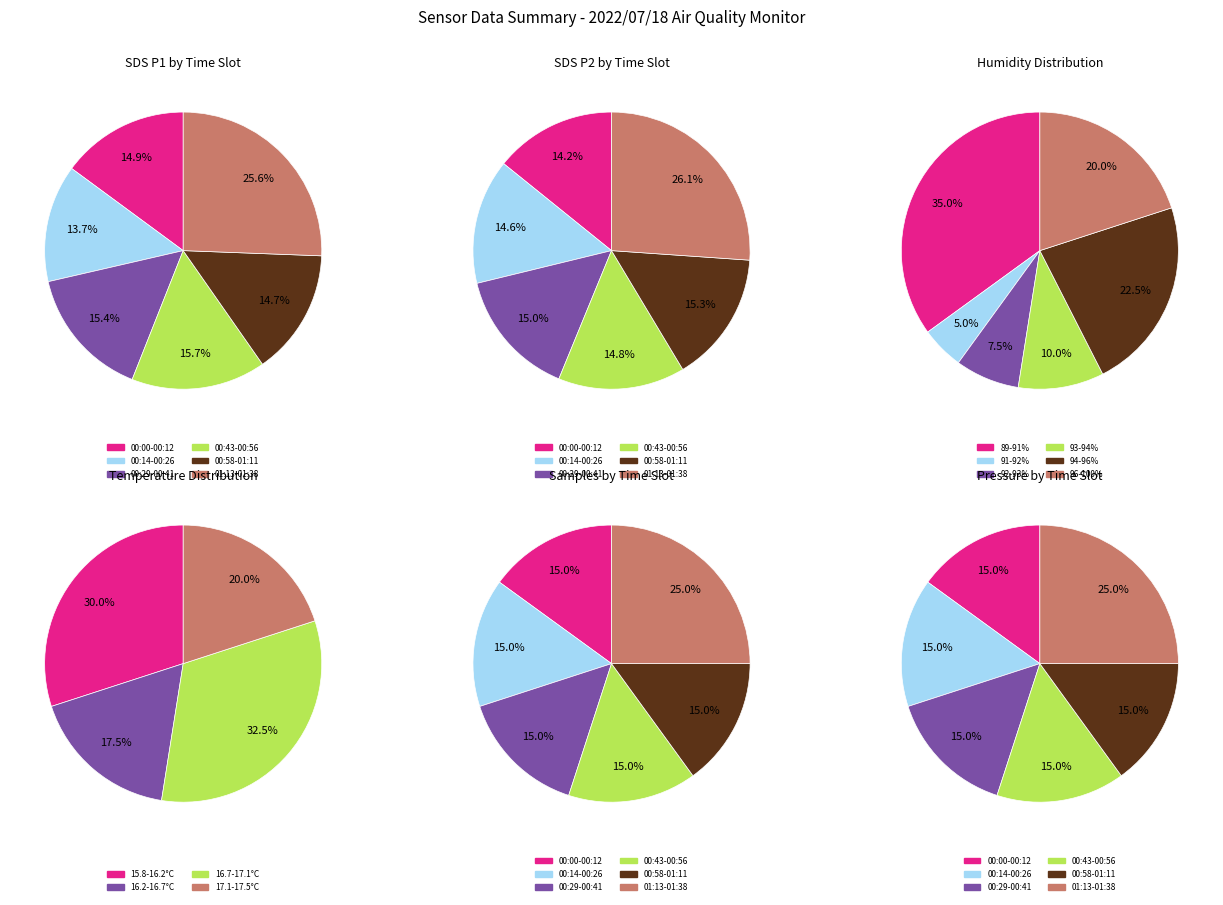

Which category has the smallest portion of the pie?

00:00